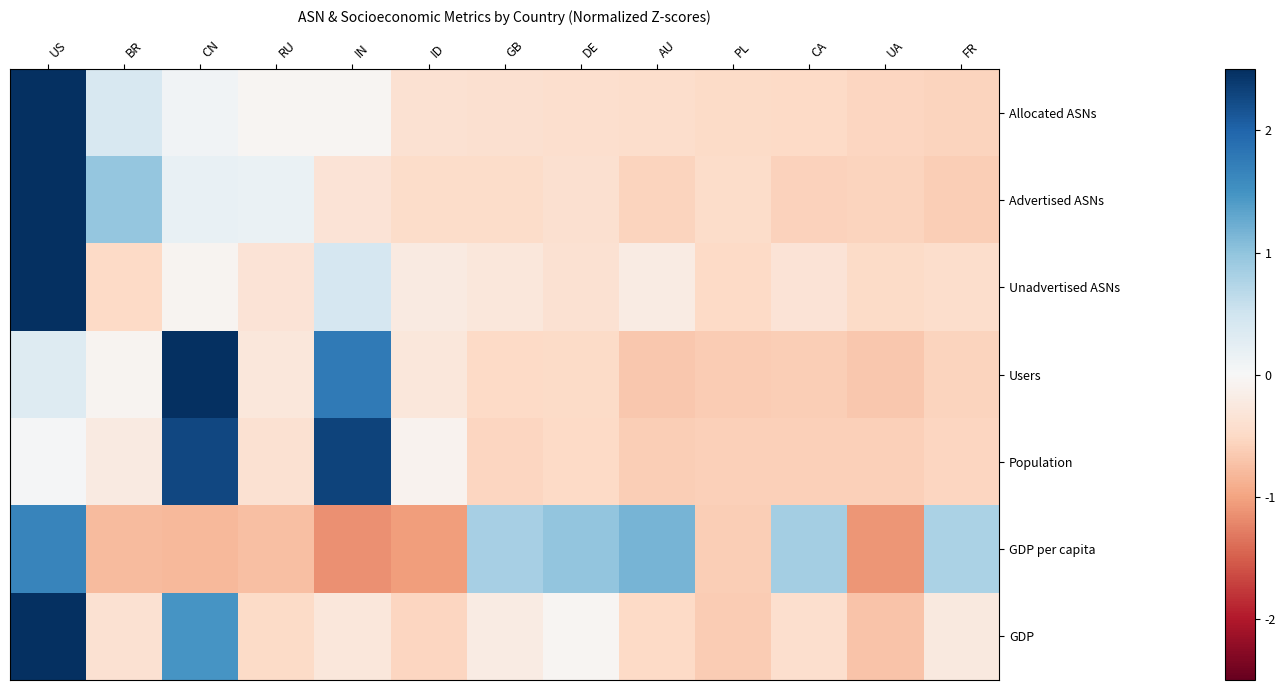

Reading left to right, extract all data points from this chart.

Allocated ASNs: US=3.3	BR=0.4	CN=0.1	RU=-0.0	IN=-0.0	ID=-0.4	GB=-0.4	DE=-0.4	AU=-0.4	PL=-0.5	CA=-0.5	UA=-0.5	FR=-0.6
Advertised ASNs: US=3.1	BR=1.0	CN=0.2	RU=0.2	IN=-0.3	ID=-0.5	GB=-0.5	DE=-0.4	AU=-0.6	PL=-0.5	CA=-0.6	UA=-0.6	FR=-0.6
Unadvertised ASNs: US=3.4	BR=-0.5	CN=-0.1	RU=-0.3	IN=0.4	ID=-0.2	GB=-0.3	DE=-0.4	AU=-0.2	PL=-0.5	CA=-0.3	UA=-0.5	FR=-0.4
Users: US=0.3	BR=-0.1	CN=2.7	RU=-0.3	IN=1.8	ID=-0.3	GB=-0.5	DE=-0.5	AU=-0.7	PL=-0.6	CA=-0.6	UA=-0.7	FR=-0.5
Population: US=0.0	BR=-0.2	CN=2.3	RU=-0.4	IN=2.3	ID=-0.1	GB=-0.5	DE=-0.5	AU=-0.6	PL=-0.6	CA=-0.6	UA=-0.6	FR=-0.5
GDP per capita: US=1.7	BR=-0.8	CN=-0.8	RU=-0.8	IN=-1.1	ID=-1.1	GB=0.8	DE=1.0	AU=1.2	PL=-0.6	CA=0.9	UA=-1.1	FR=0.8
GDP: US=2.9	BR=-0.4	CN=1.5	RU=-0.5	IN=-0.3	ID=-0.5	GB=-0.2	DE=-0.0	AU=-0.5	PL=-0.6	CA=-0.4	UA=-0.7	FR=-0.2